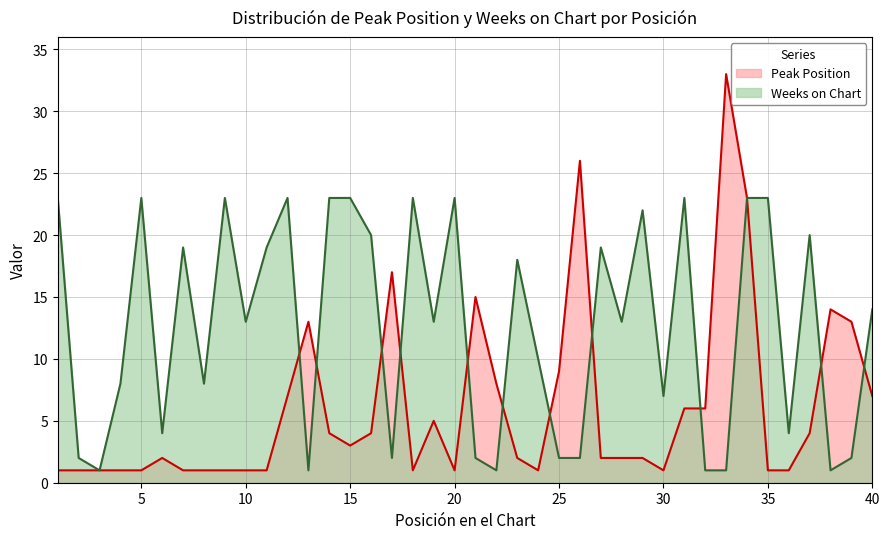

Does the chart display data point markers on the line(s)?

No